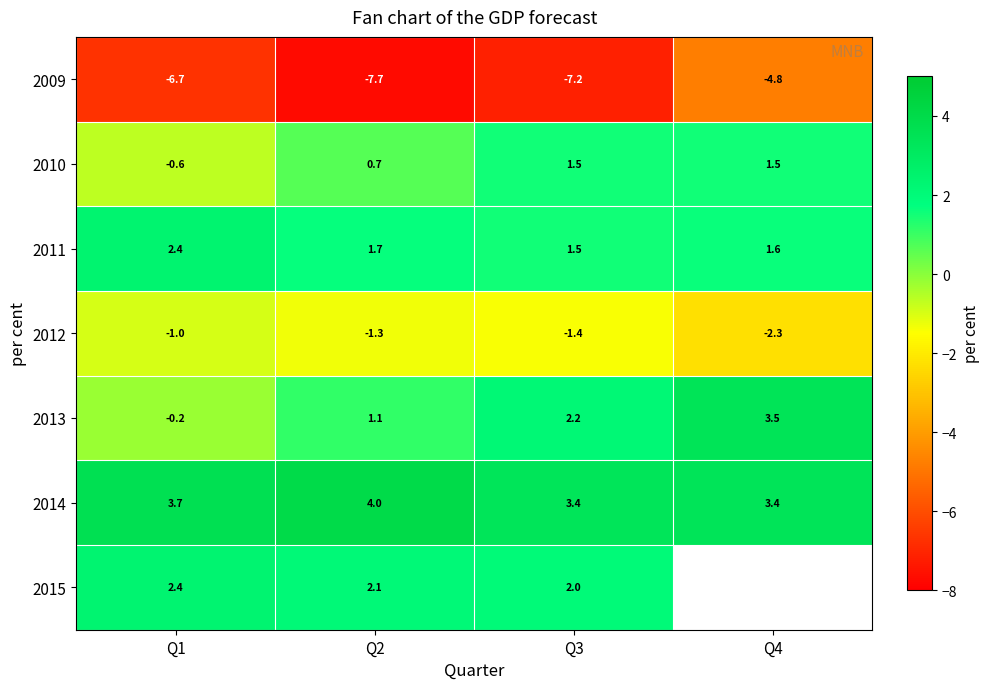

At which label does 2013 reach its peak?

Q4